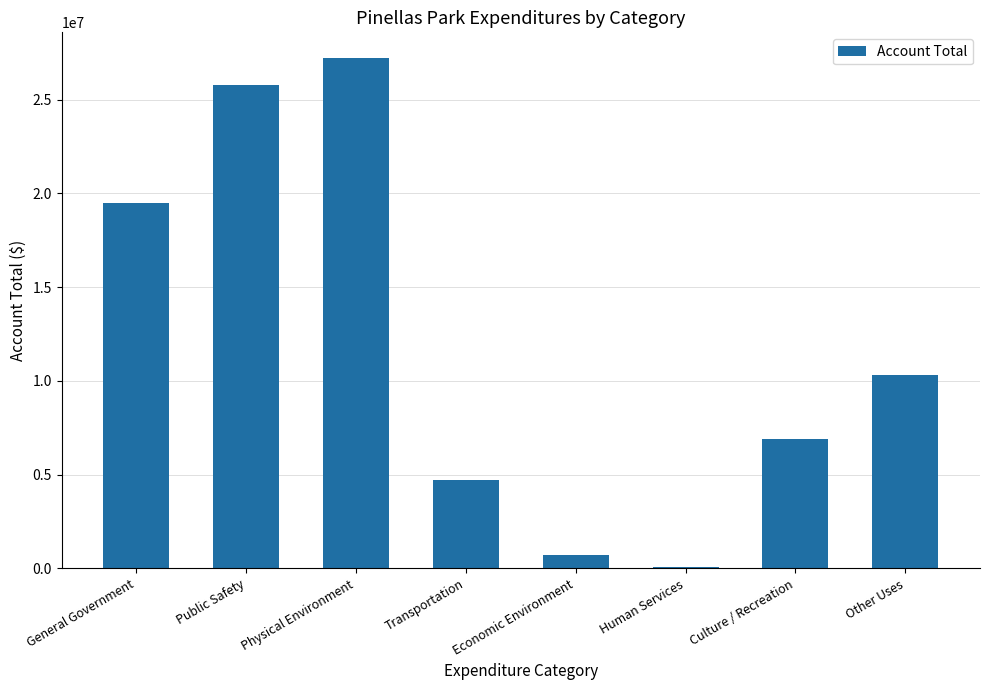

The value at General Government is 12675278. True or false?

False